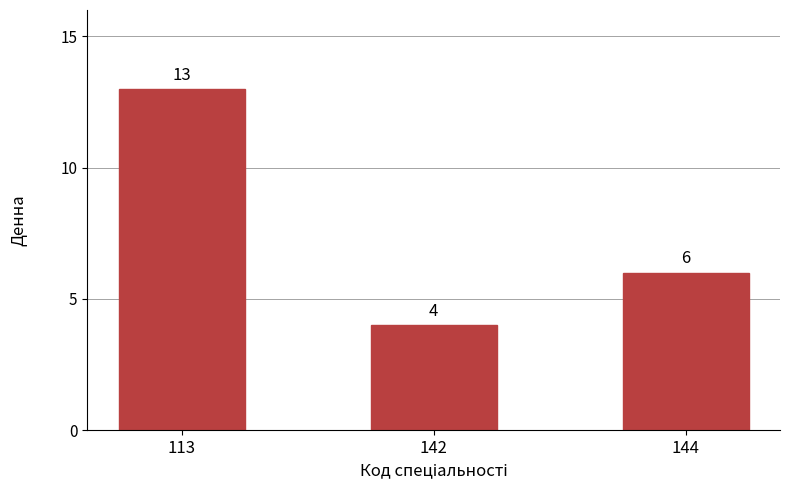

What is the ratio of the value at 144 to the value at 142?

1.5